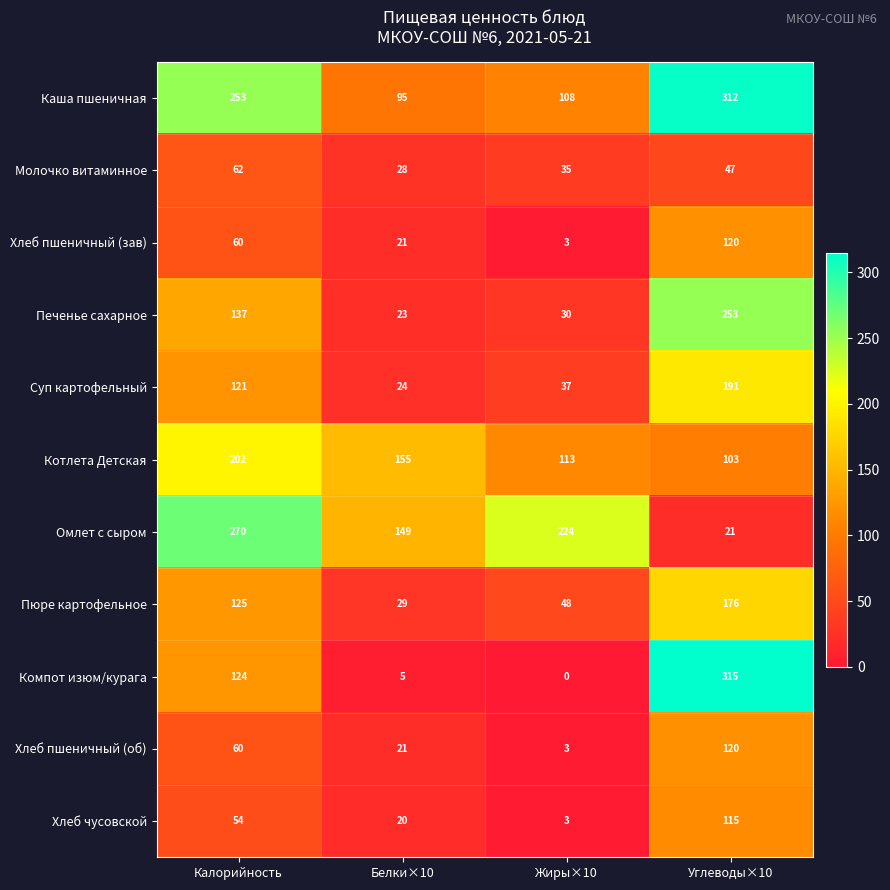

Where is Компот изюм/курага nearest to the value 157?

Калорийность